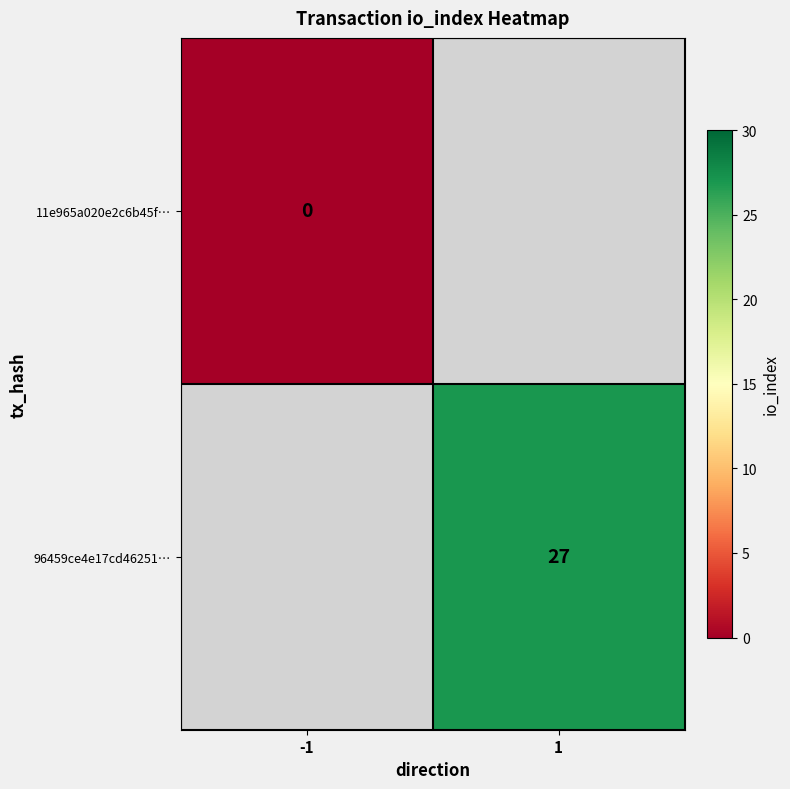

The value of 96459ce4e17cd46251… at 1 is 27. True or false?

True